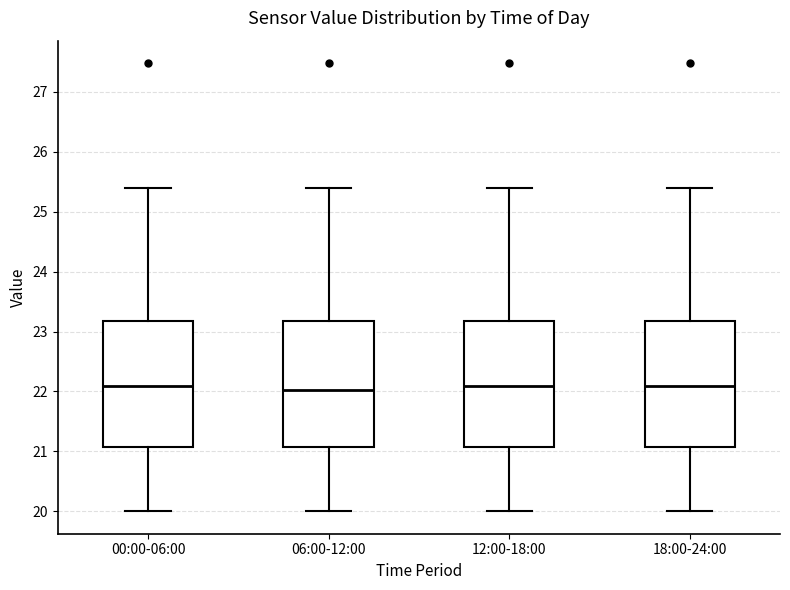

Where is the lower edge of the box for 06:00-12:00 on the y-axis? The values are not printed on the chart, so give them approximately, as read against the axis.

21.1